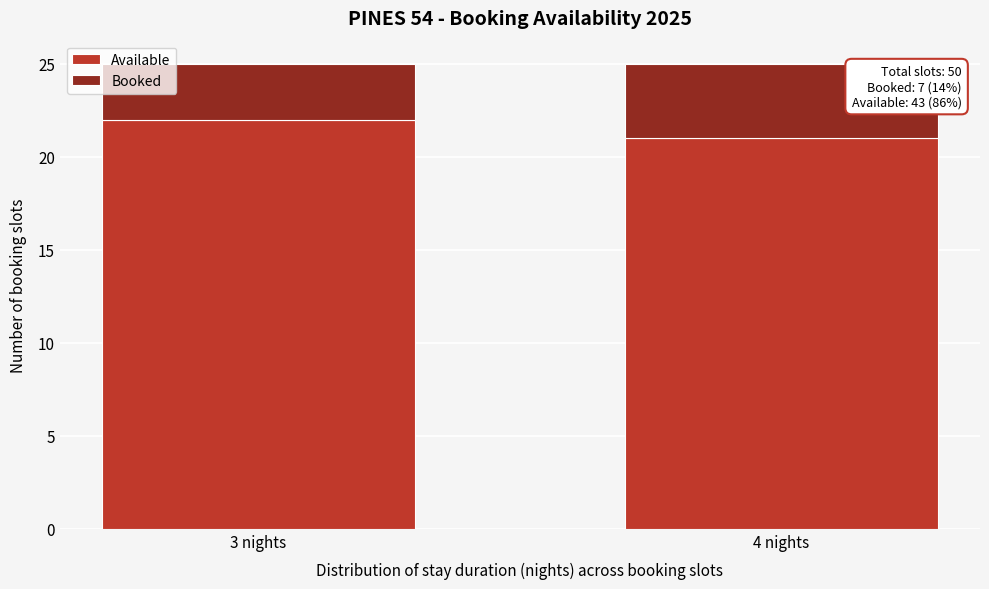

Reading left to right, transcribe the values for Available.

3 nights=22	4 nights=21